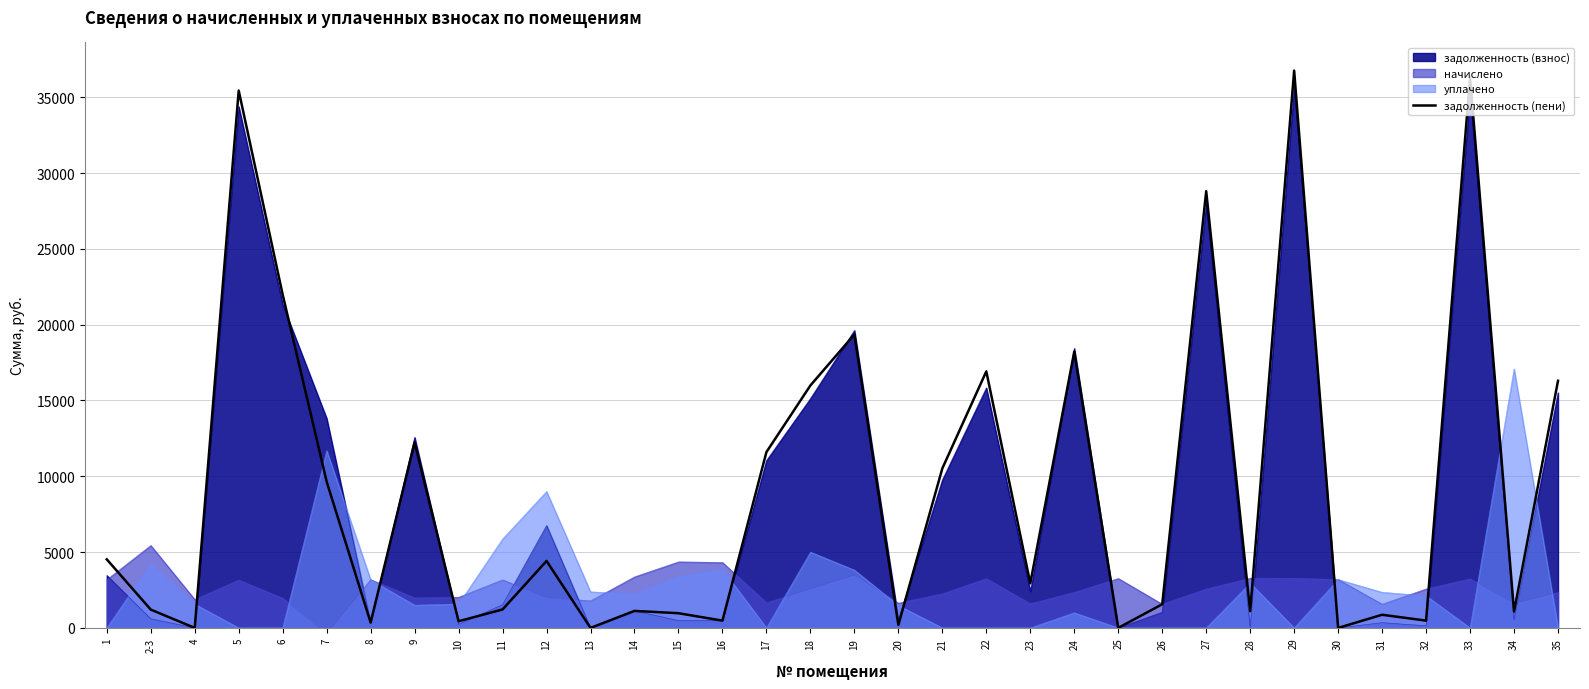

What position from the left is 1?

1